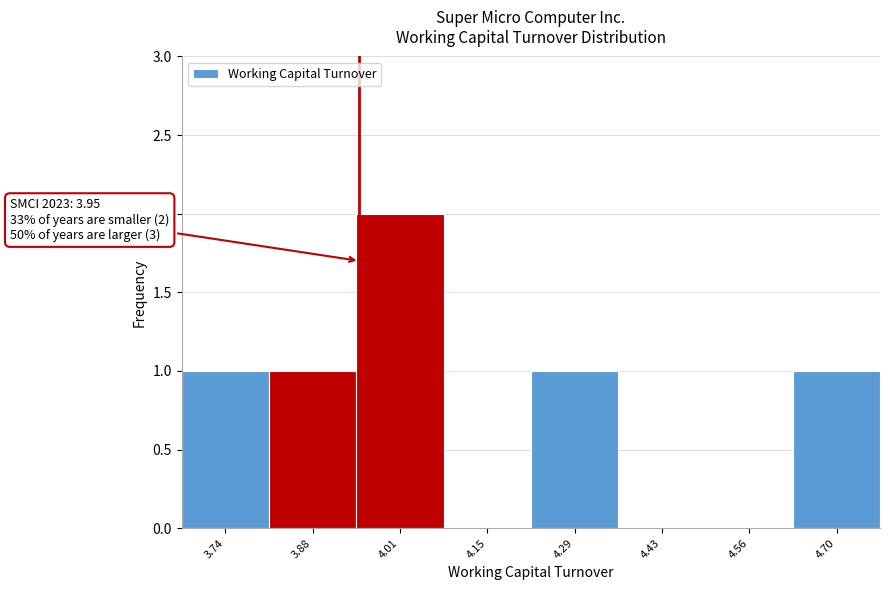

Over which range of the x-axis is the bar tallest?

3.94 to 4.08